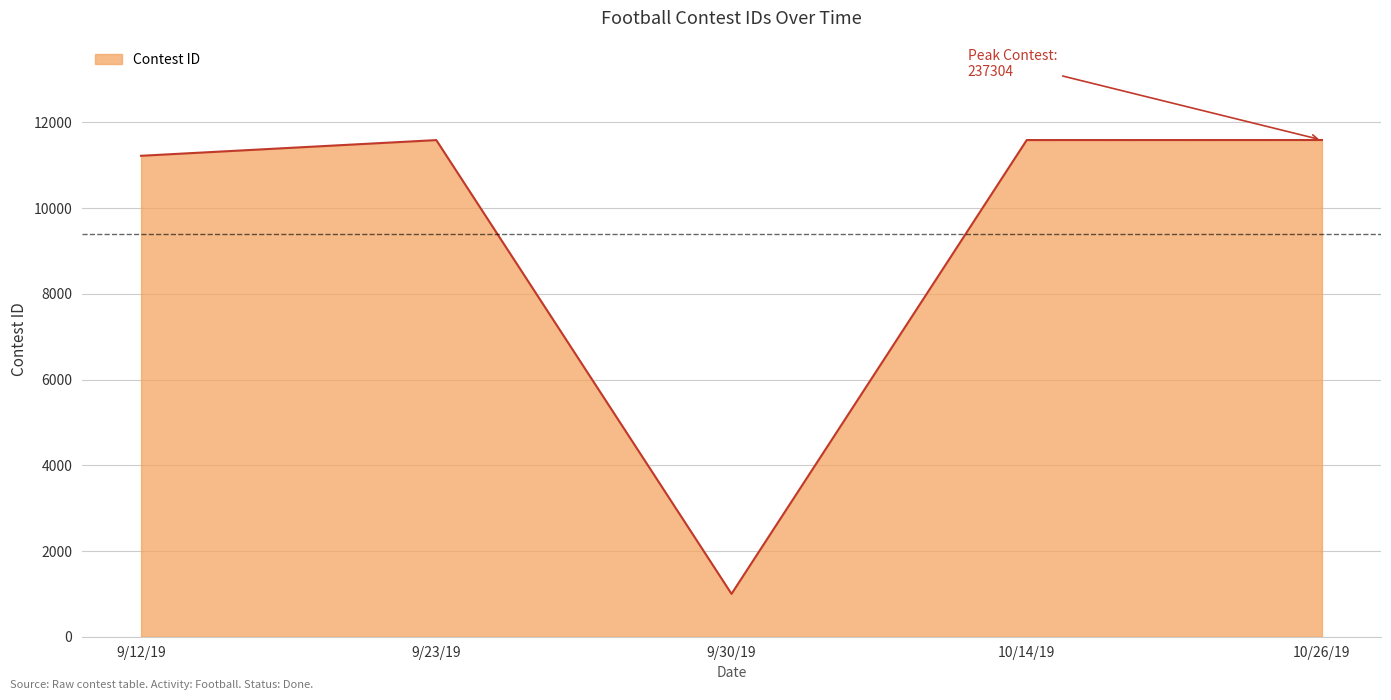

Count the number of categories in the chart.

5